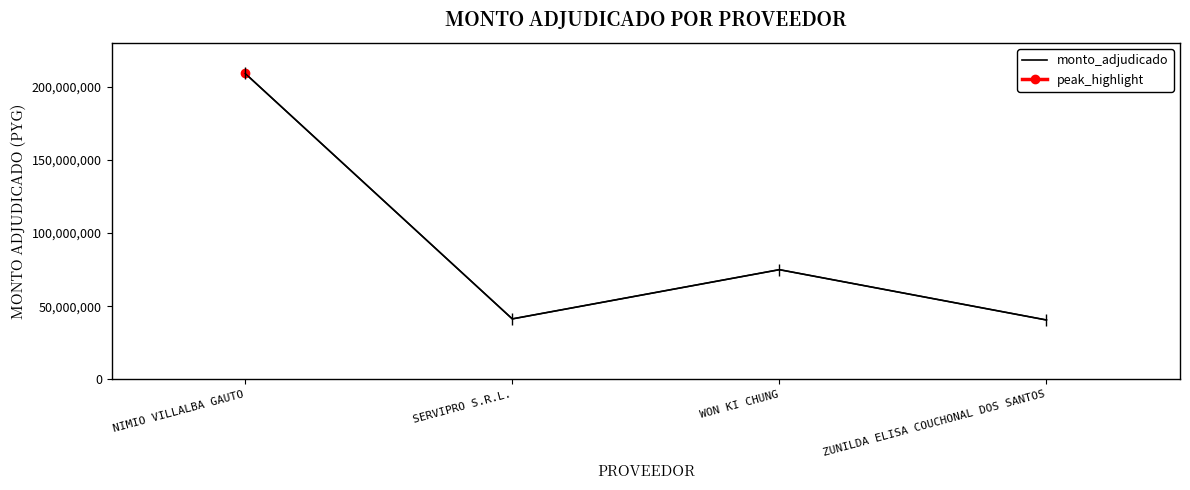

Rank the categories by value from highest to lowest.

NIMIO VILLALBA GAUTO, WON KI CHUNG, SERVIPRO S.R.L., ZUNILDA ELISA COUCHONAL DOS SANTOS